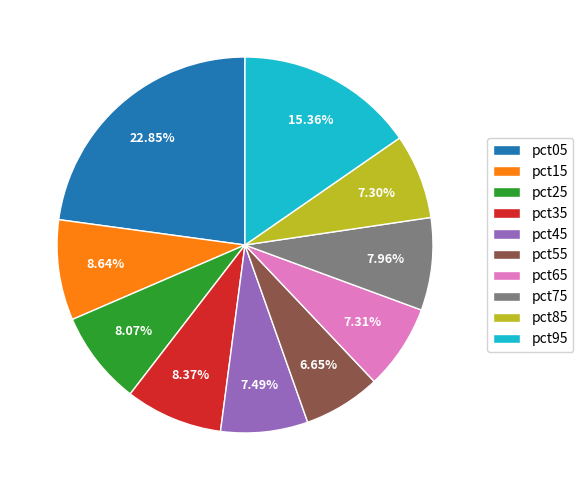

Count the number of slices in the pie.

10